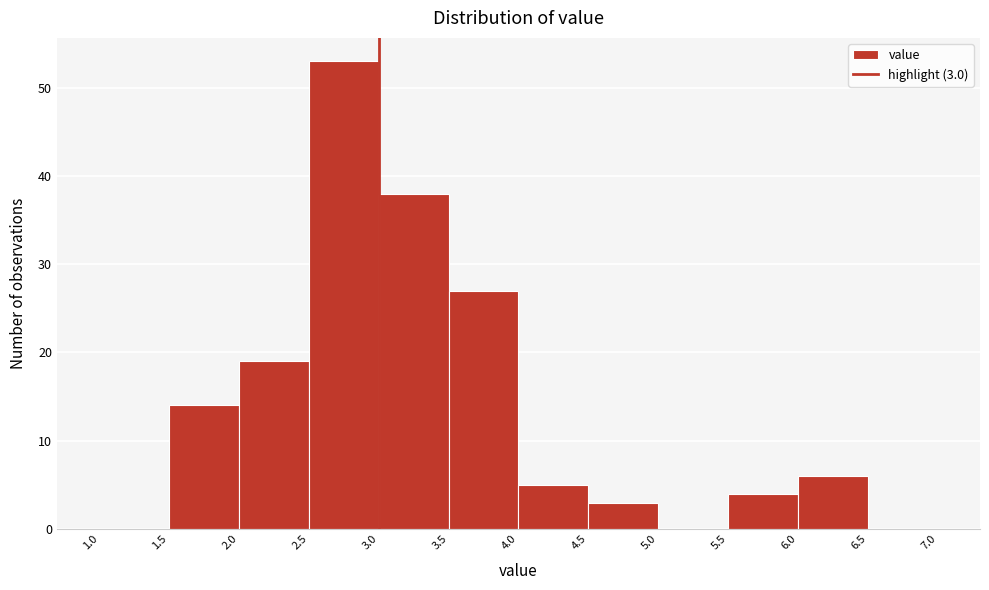

Over which range of the x-axis is the bar tallest?

2.5 to 3.0